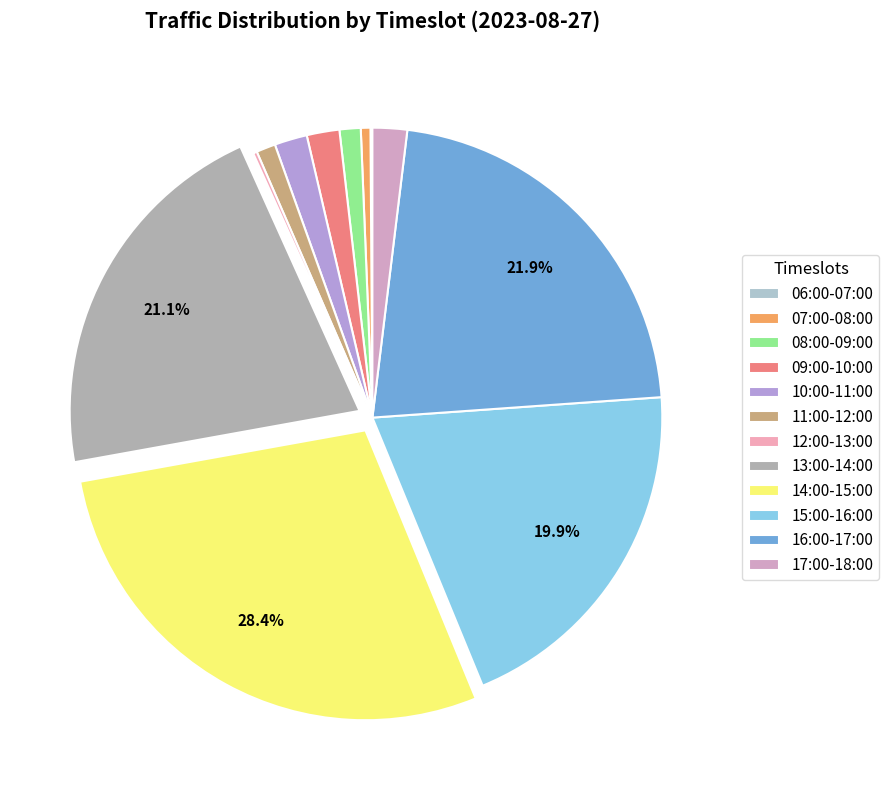

To the nearest percent, what percentage of the pie is 07:00-08:00?

1%